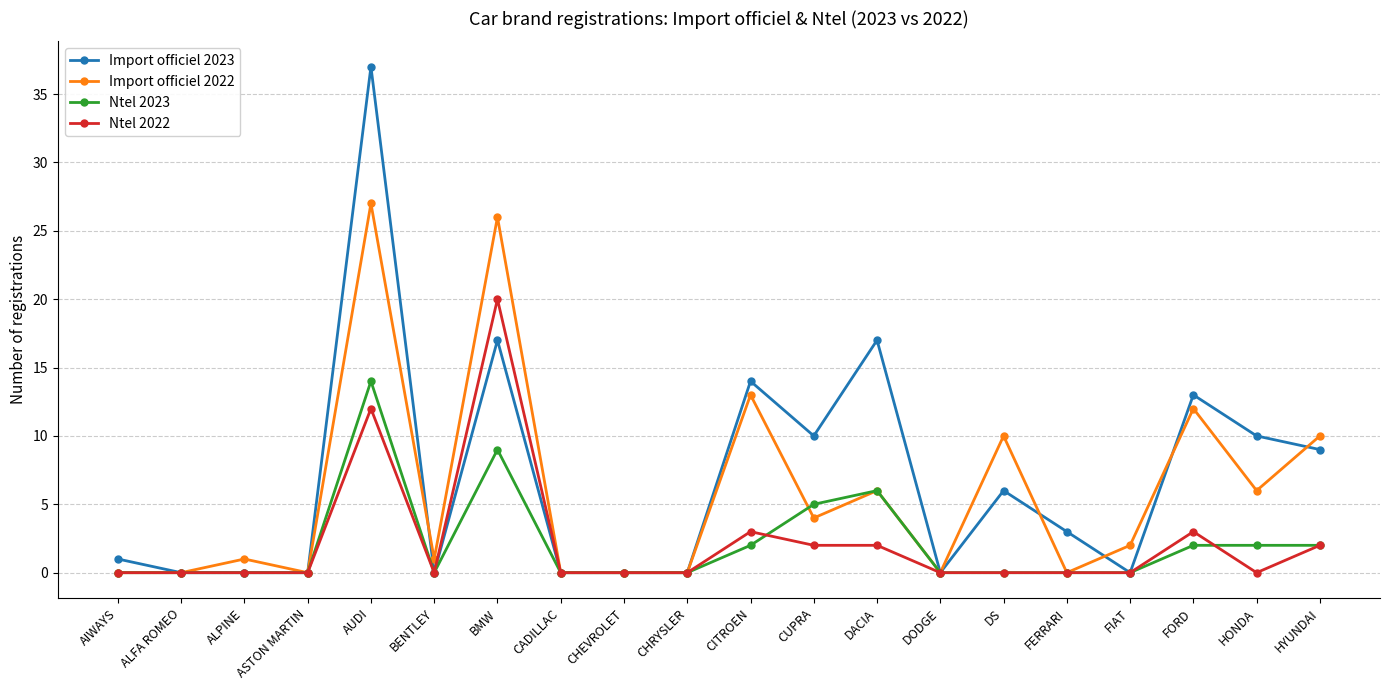

What is the highest value of the Import officiel 2022 series?

27